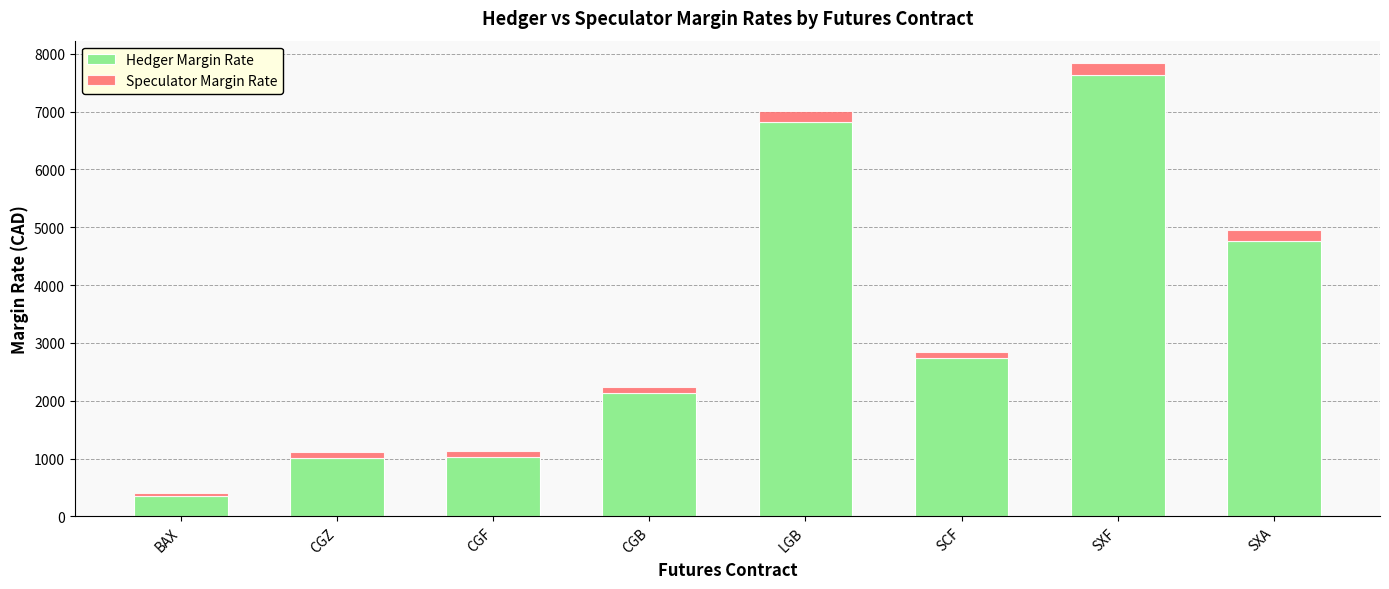

What is the difference between the maximum and second lowest values in the Hedger Margin Rate series?

6618